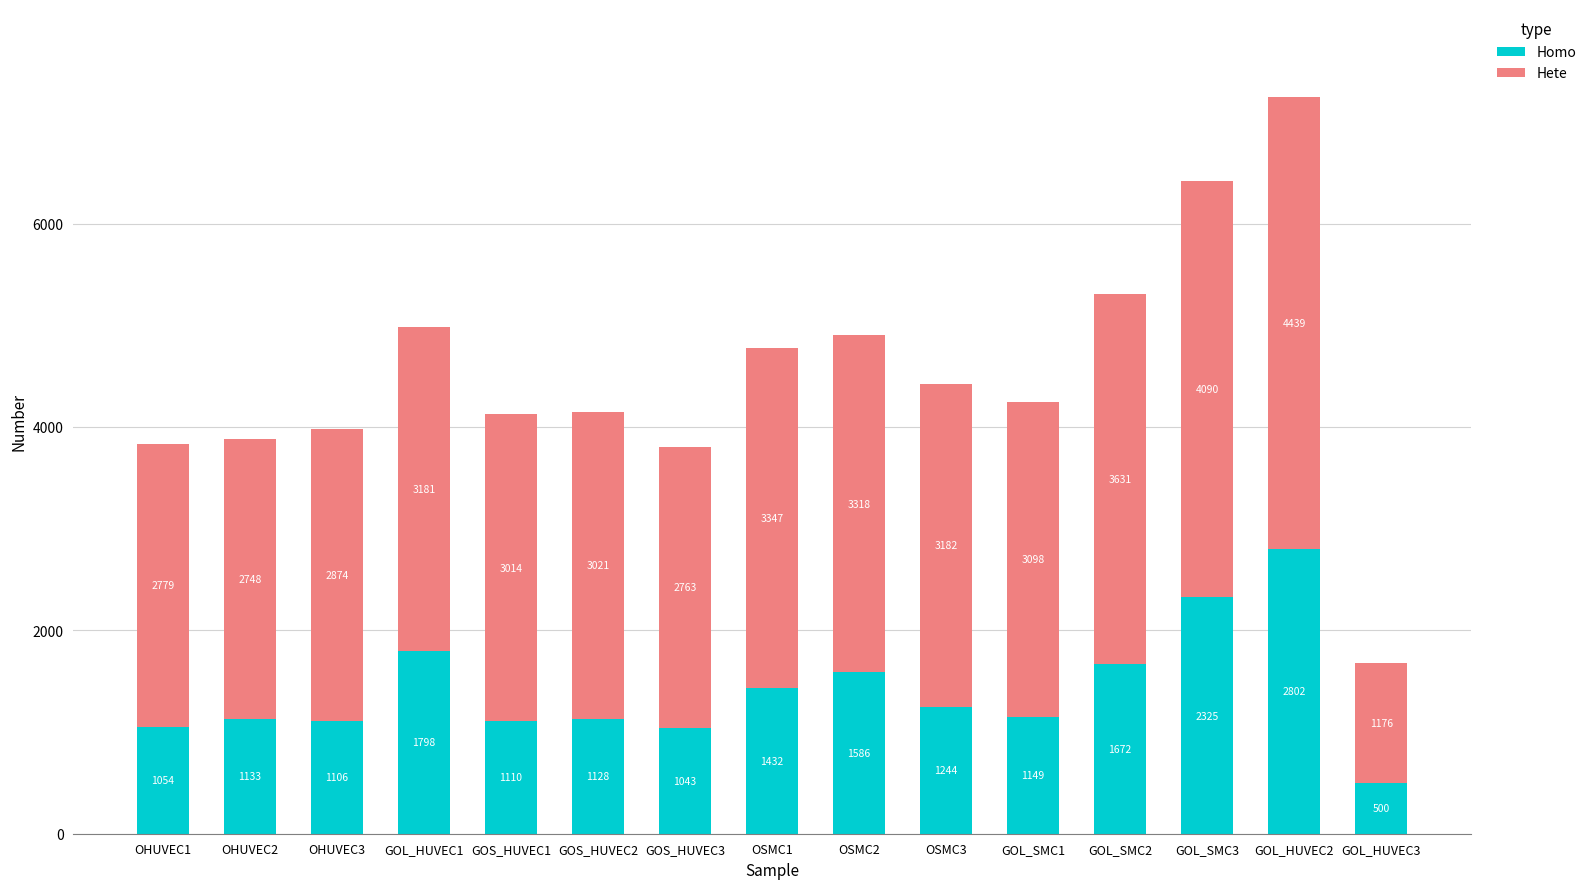

The value of Homo at OHUVEC1 is 1054. True or false?

True